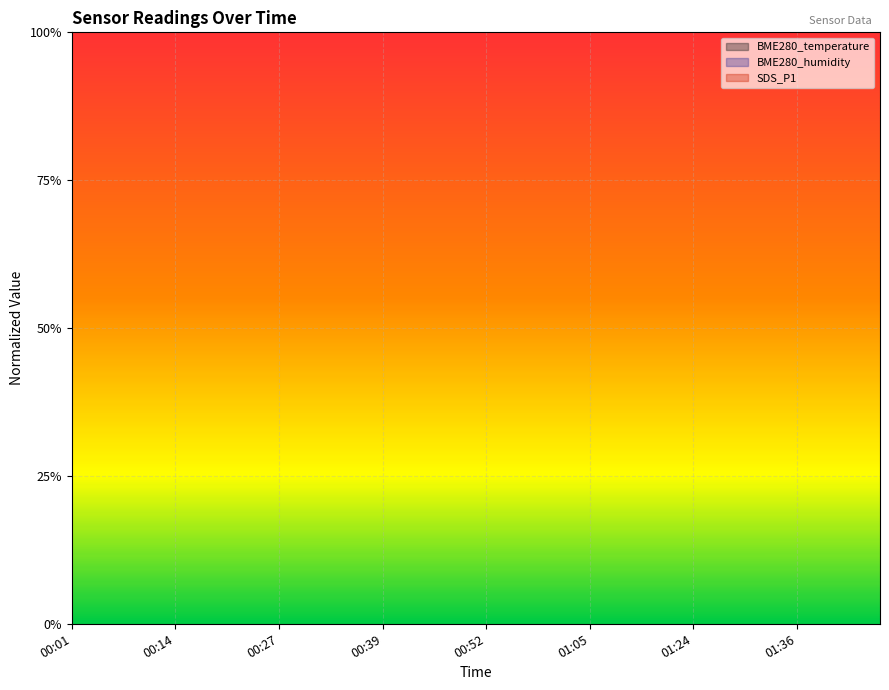

True or false: SDS_P1 and BME280_temperature intersect in this chart.

True